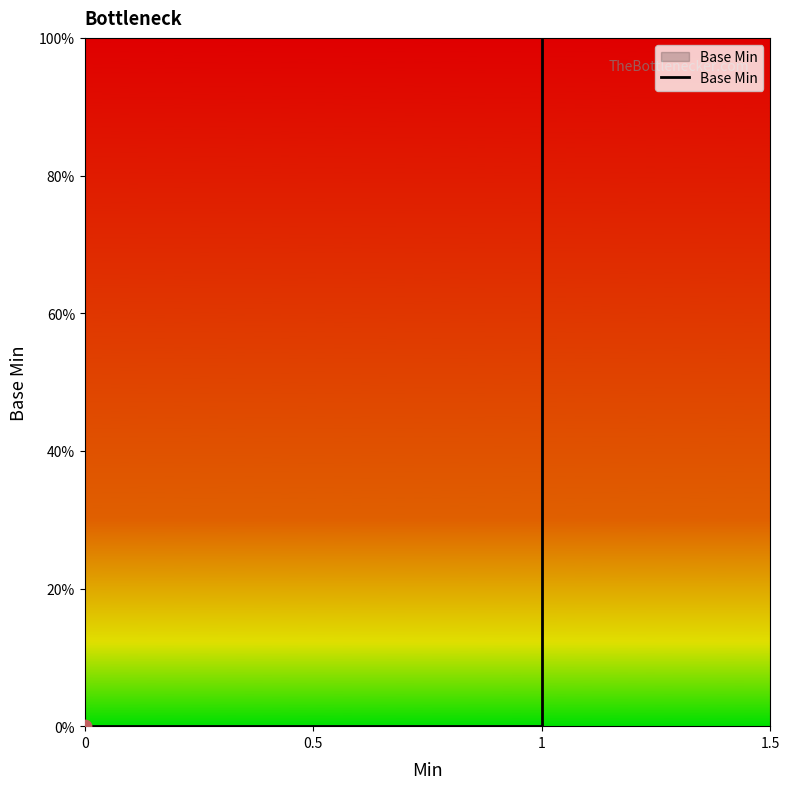

Which has a higher value, 1 or 0?

1